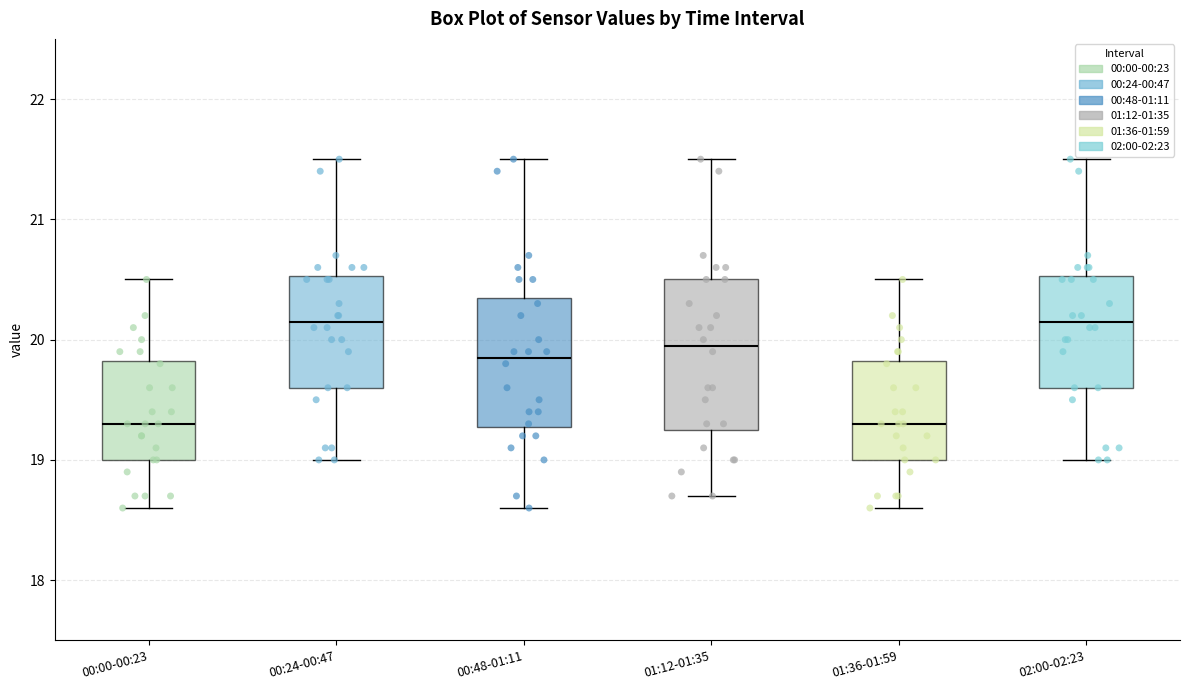

Where is the upper edge of the box for 01:12-01:35 on the y-axis? The values are not printed on the chart, so give them approximately, as read against the axis.

20.5